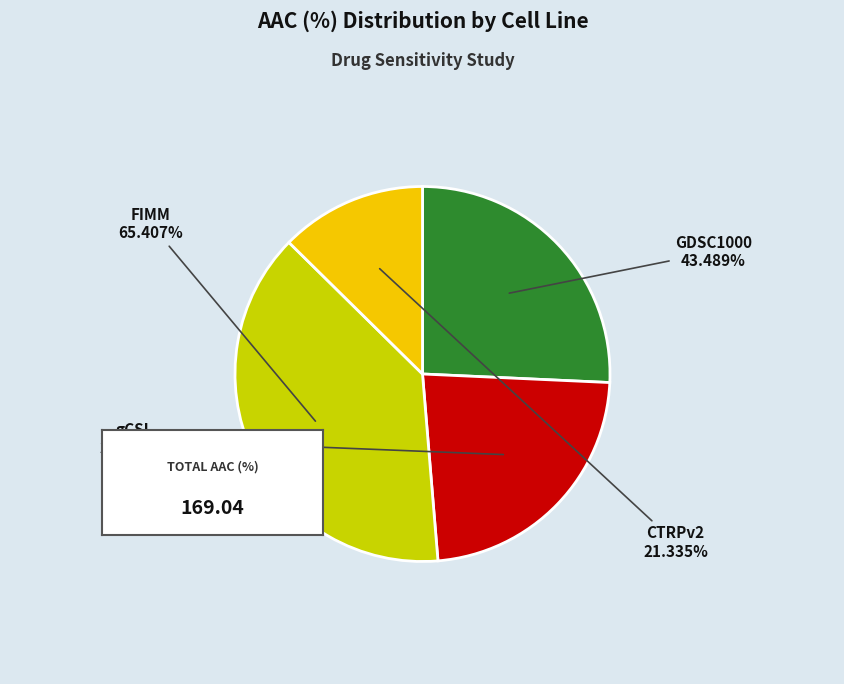

Is it true that FIMM is 26% of the pie?

False